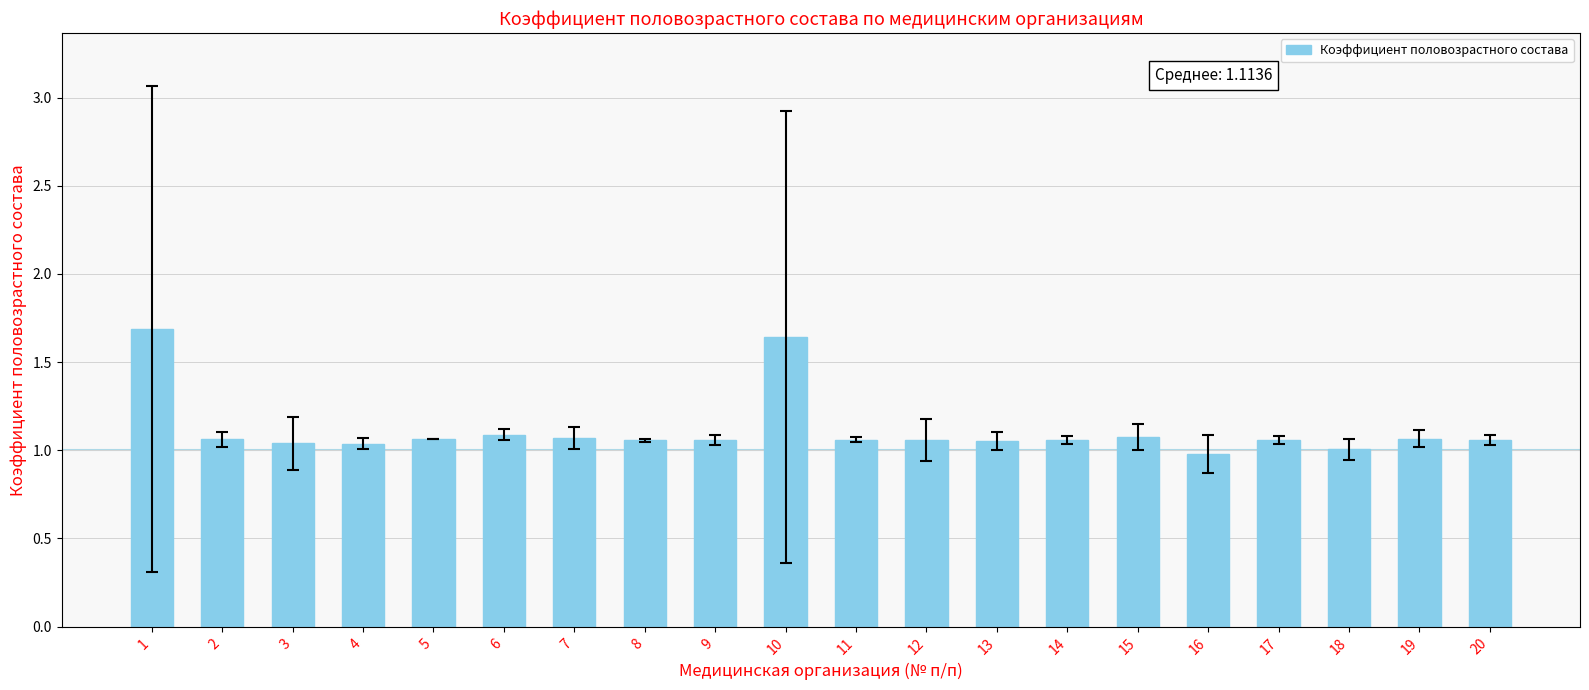

The value at 8 is 0.6. True or false?

False